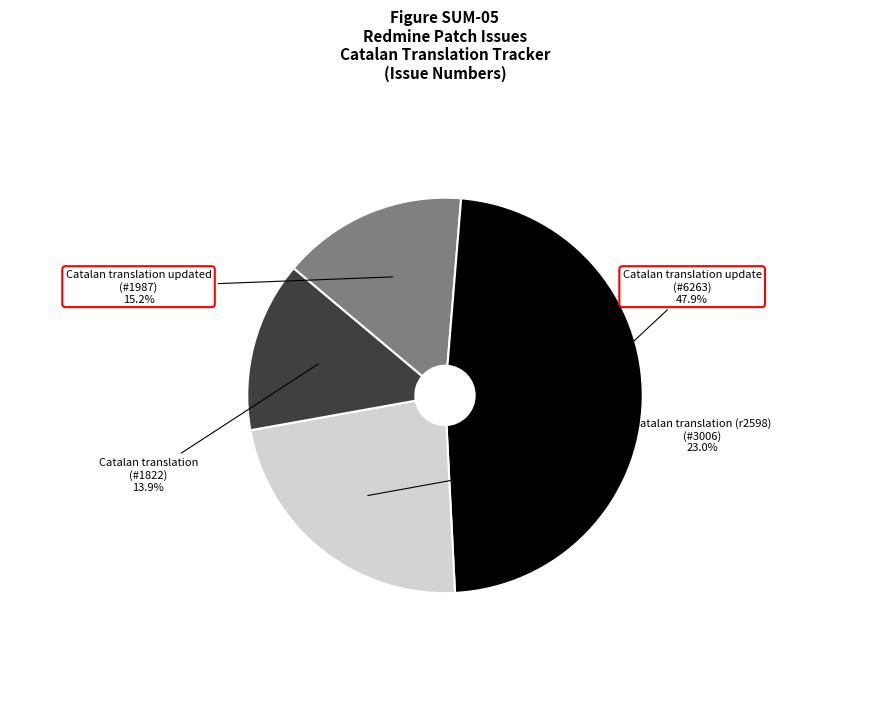

Combined, do Catalan translation and Catalan translation updated account for over 50%?

No